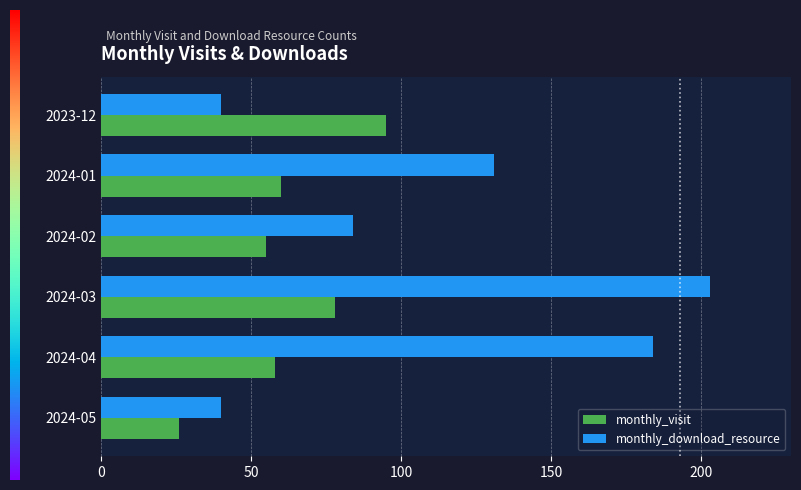

What is the lowest value of the monthly_download_resource series?

40